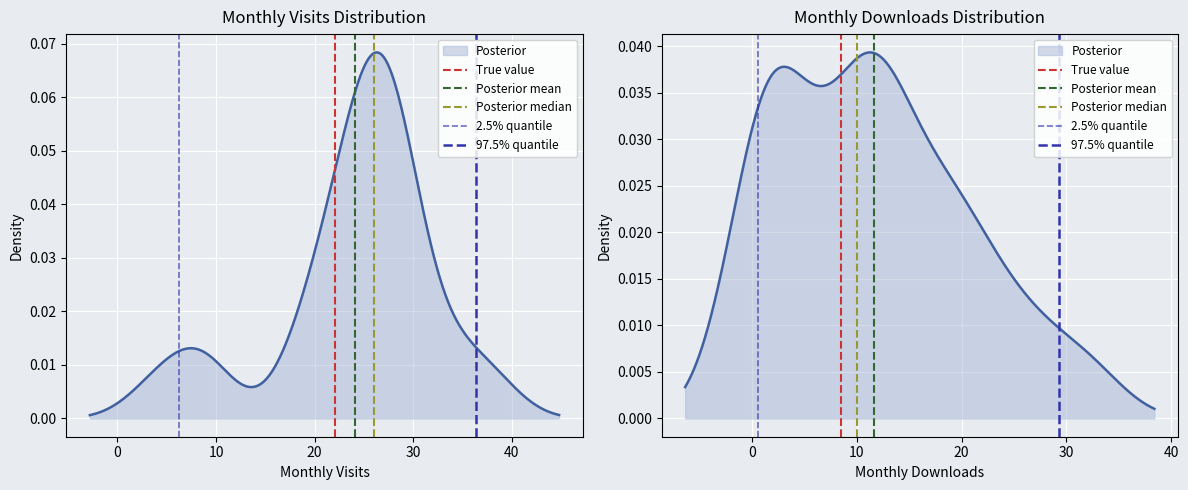

How many categories are shown in the chart?

2